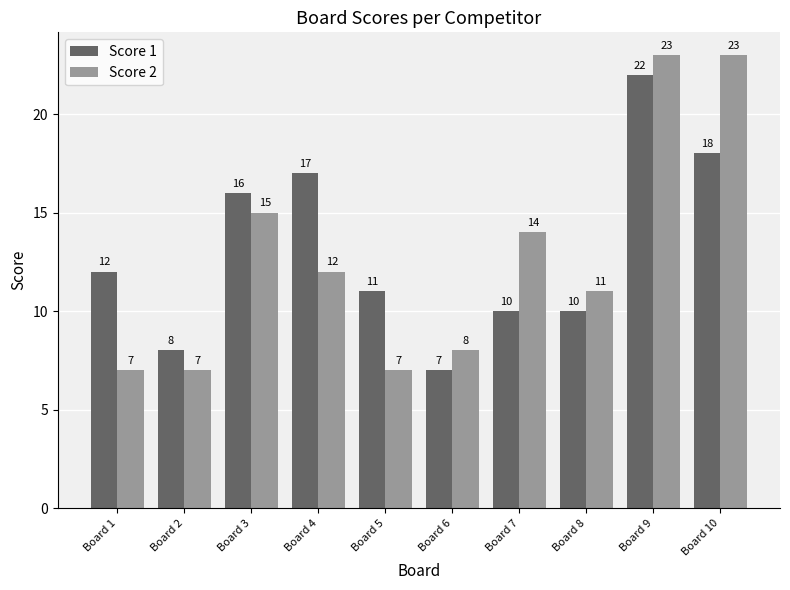

List the series in order of their peak value, lowest first.

Score 1, Score 2